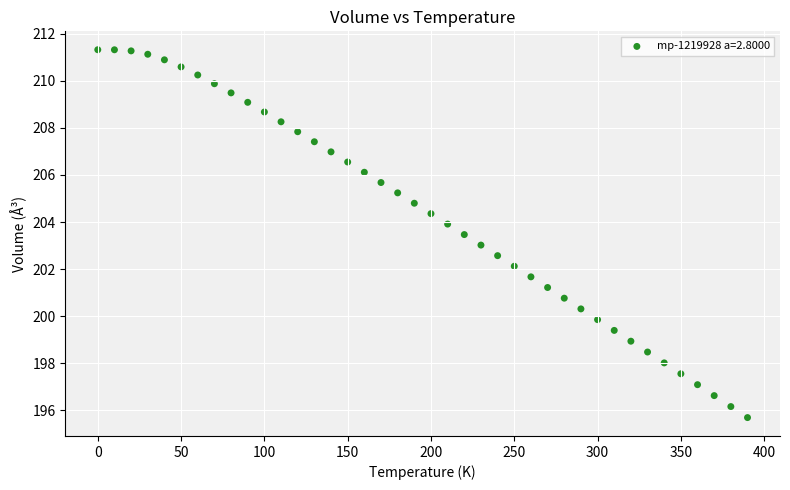

What is the range of Y values (max minus min)?

15.6